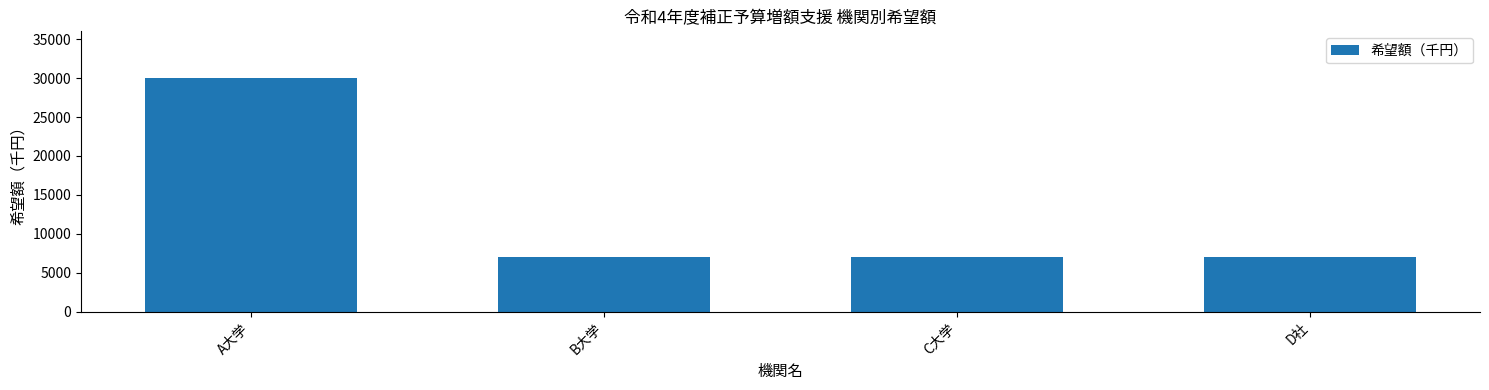

The value at A大学 is 30000. True or false?

True